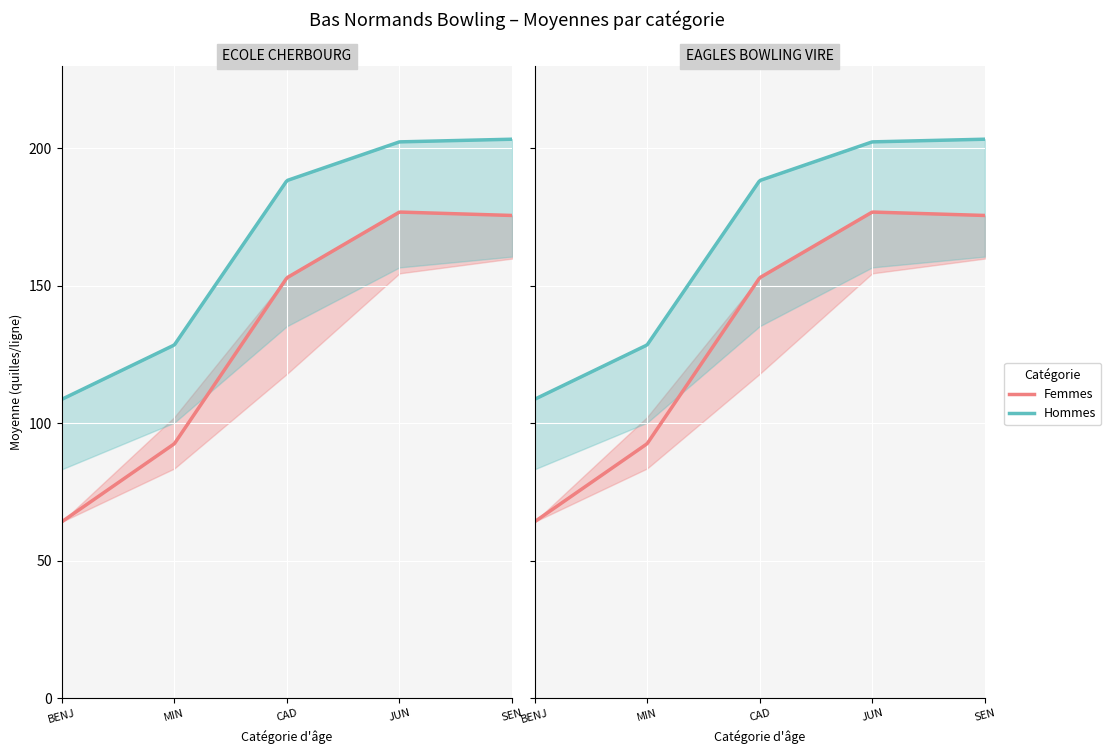

What is the lowest value of the Moyenne Hommes series?

83.2